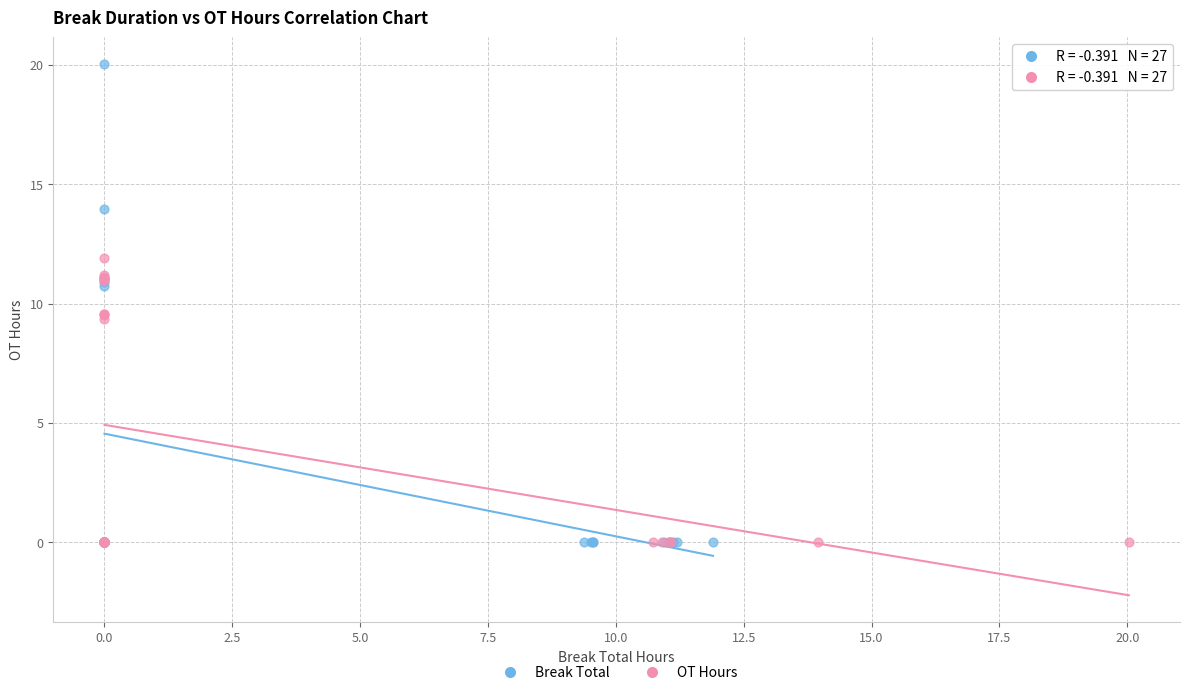

Which series contains the highest Y value?

Break Total